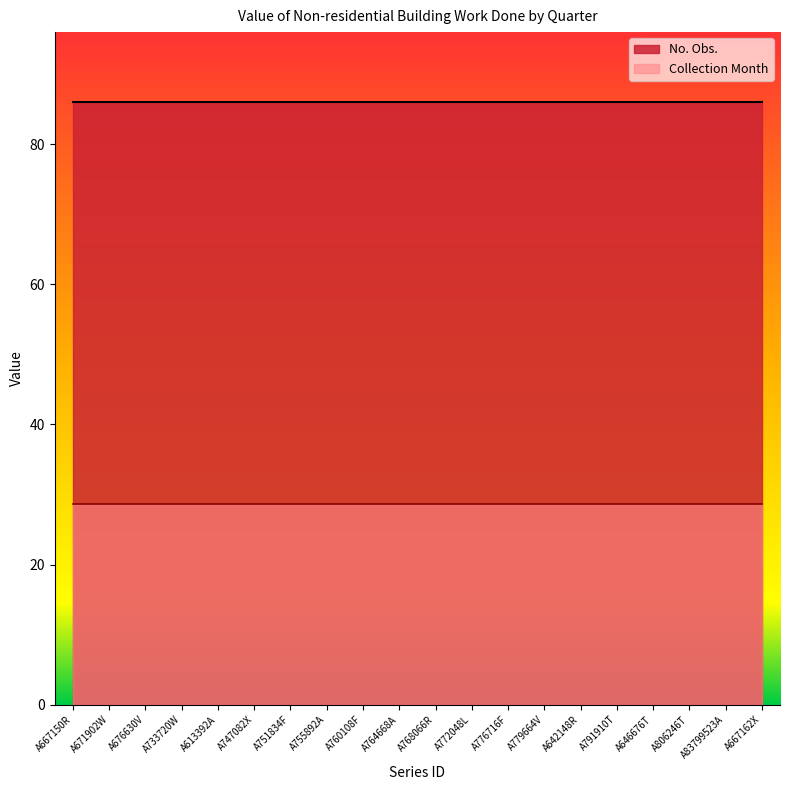

Which category has the highest value in the No. Obs. series?

A667150R